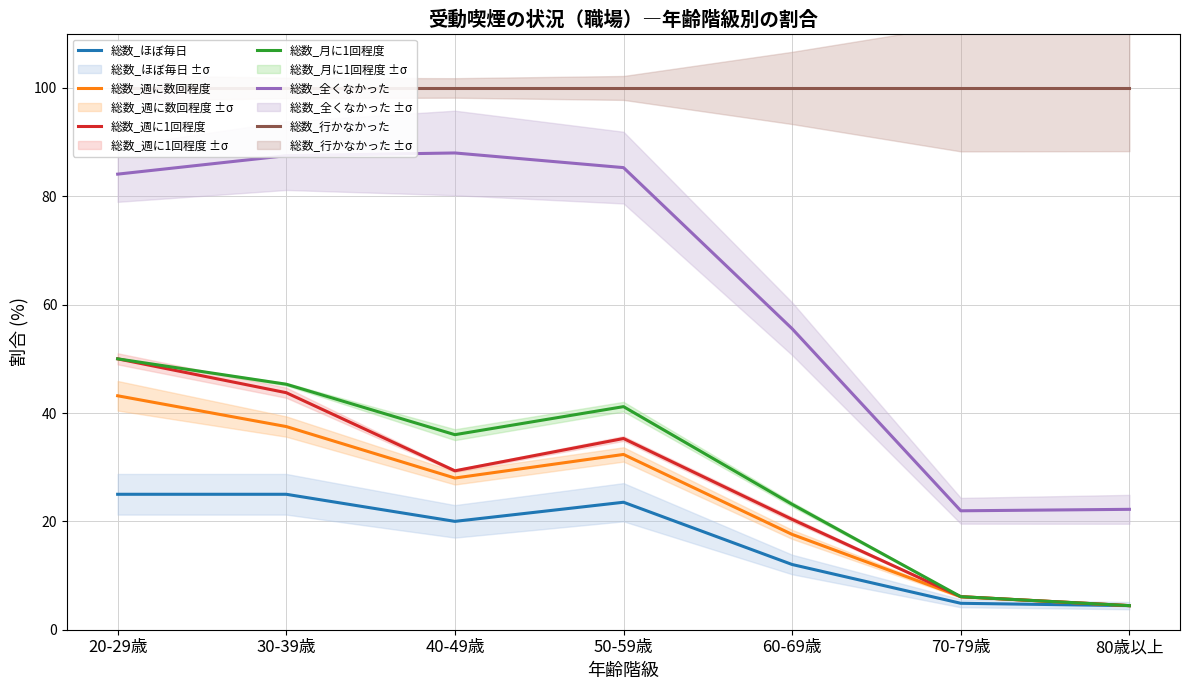

How many data points in 総数_月に1回程度 are above 36?

3